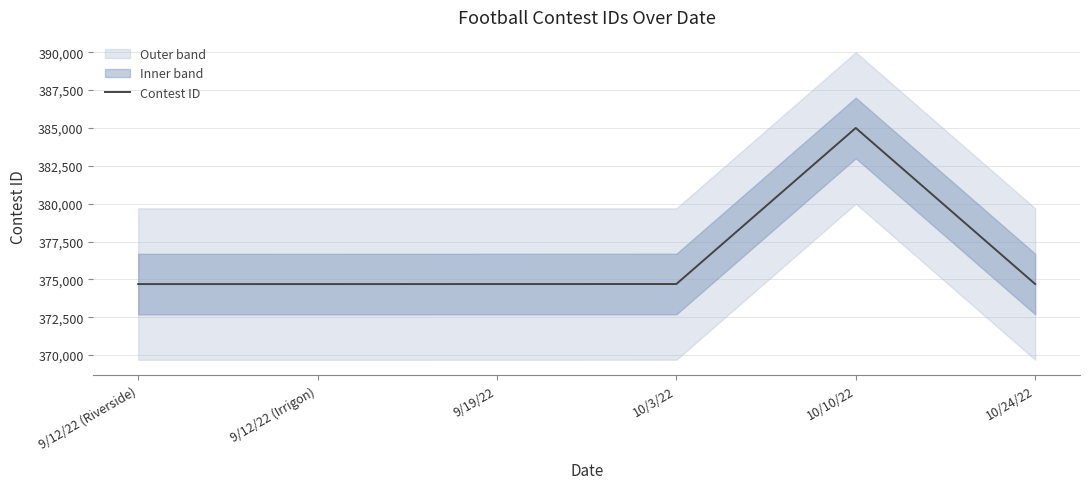

What is the label of the 1st point from the right?

10/24/22